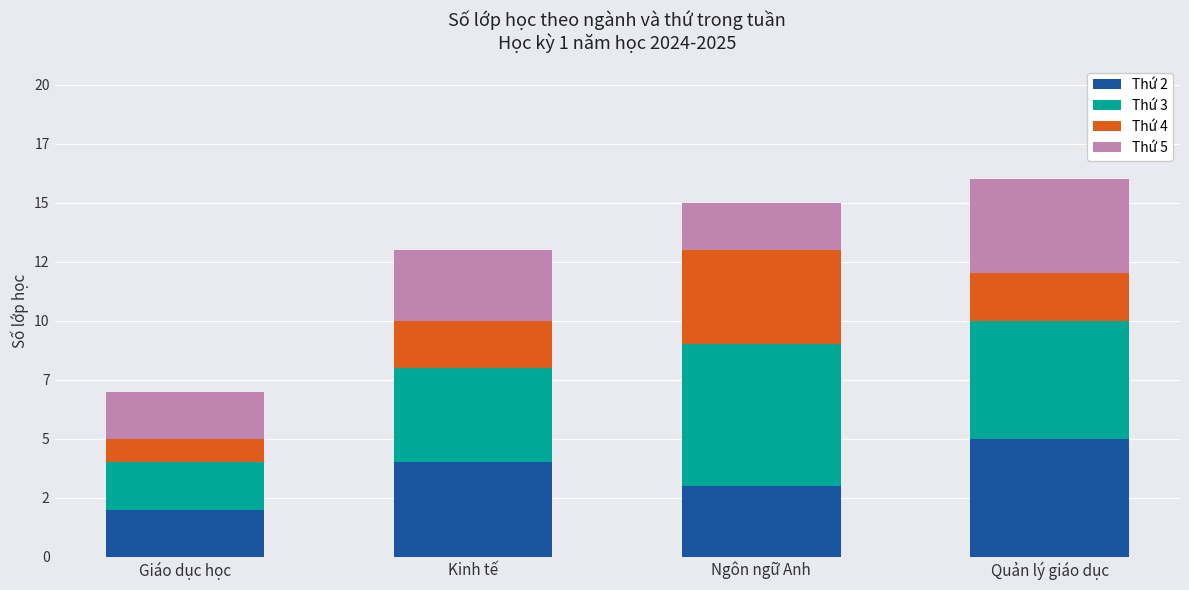

Rank the series by their average value, from highest to lowest.

Thứ 3, Thứ 2, Thứ 5, Thứ 4